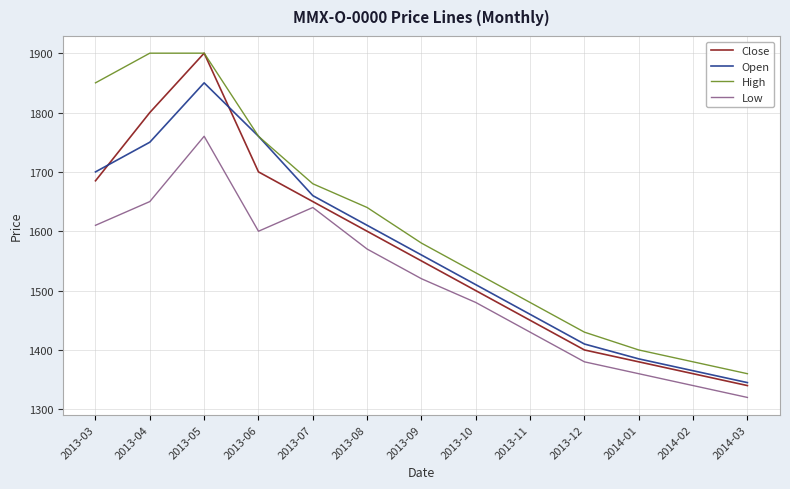

Which category has the lowest value in the Close series?

2014-03